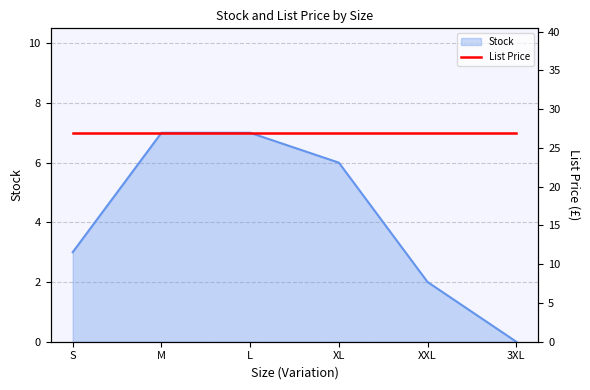

Reading left to right, what are all the values shown in this chart?

S=3	M=7	L=7	XL=6	XXL=2	3XL=0